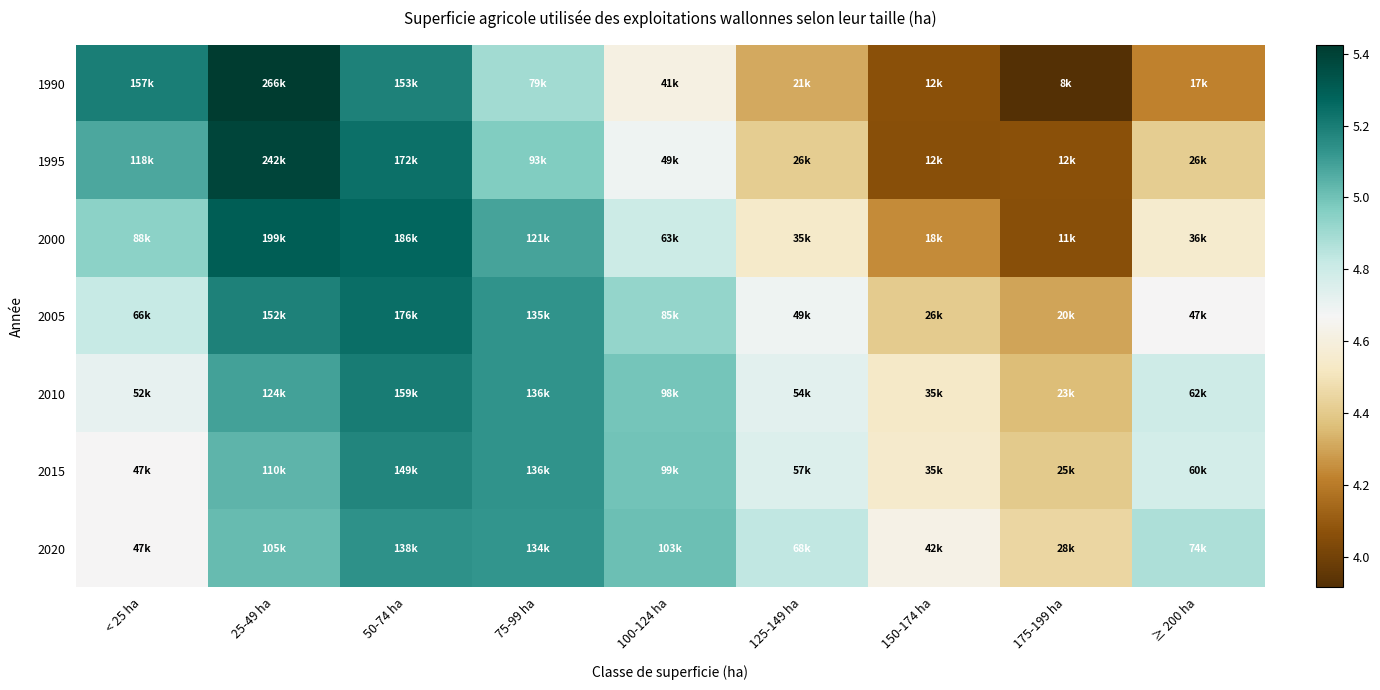

Between 125-149 ha and ≥ 200 ha, which is larger?

125-149 ha